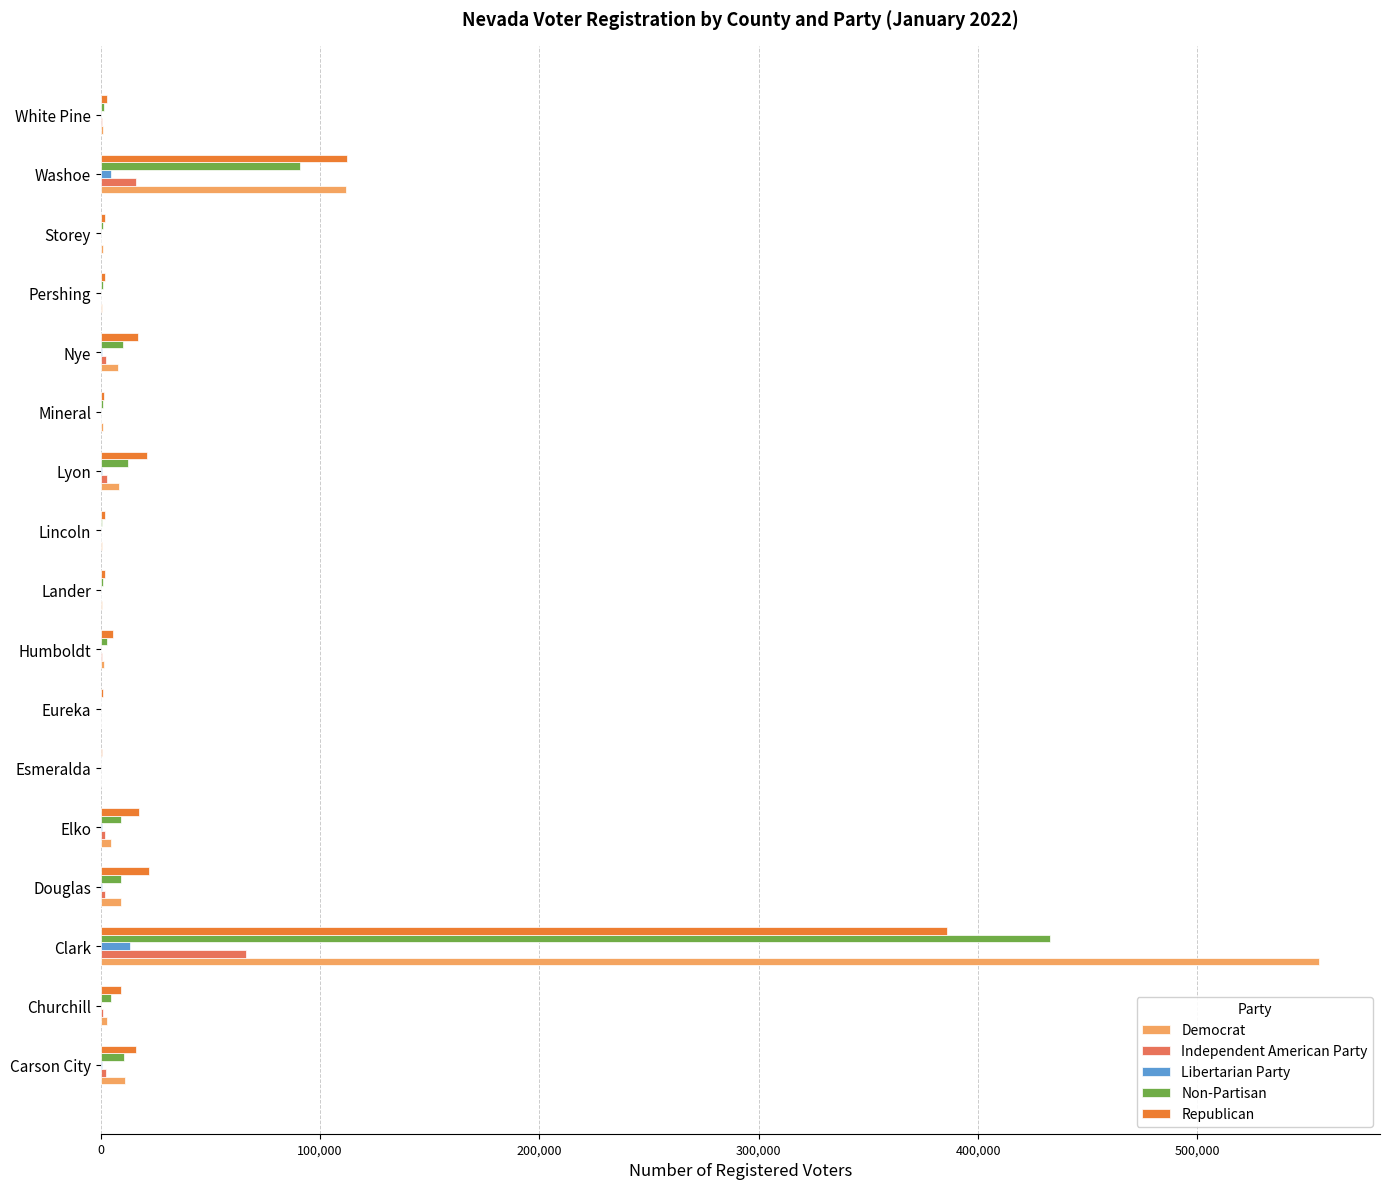

Between Clark and Storey, which series saw the biggest shift?

Democrat